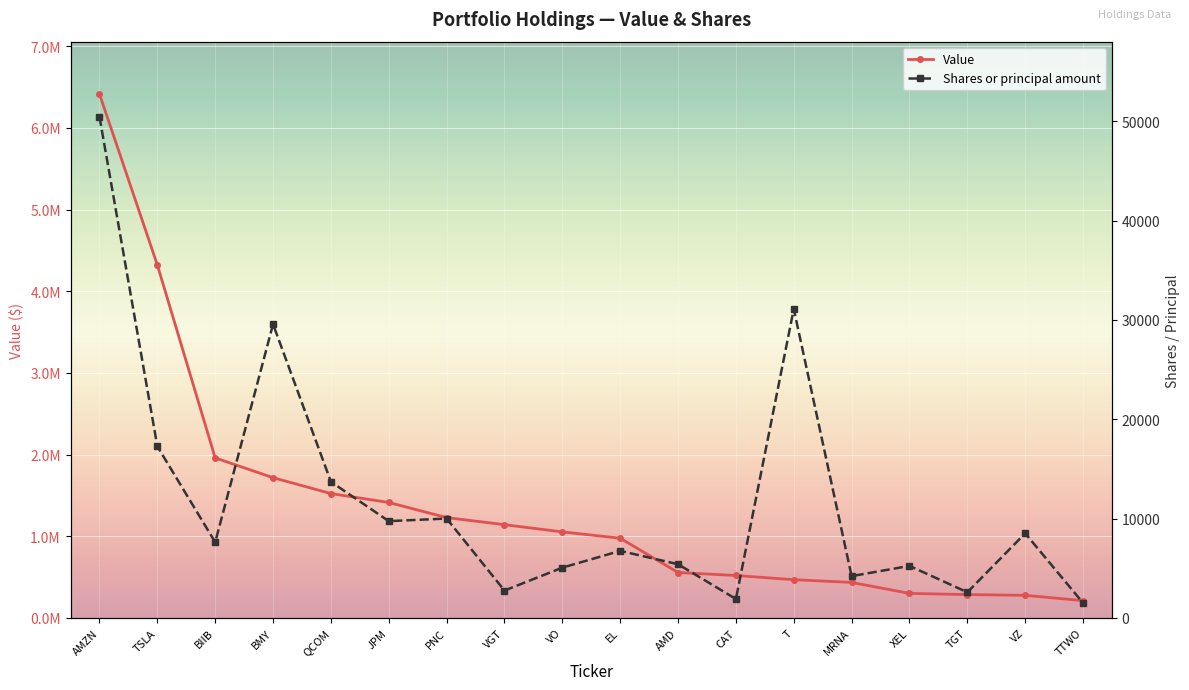

What is the difference between the second highest and minimum values in the Shares or principal amount series?

29606